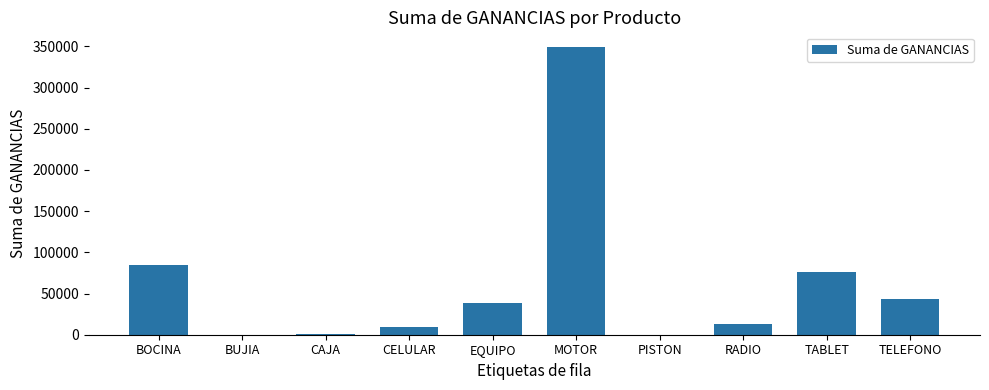

What is the approximate value at CAJA?

327.0